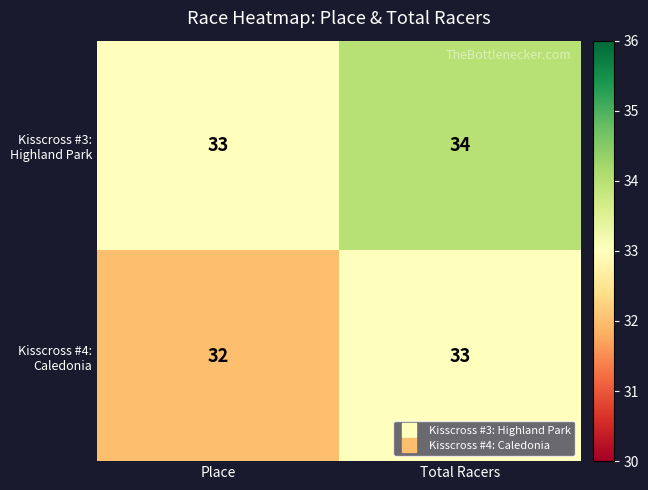

At which category is the sum across all series the highest?

Total Racers